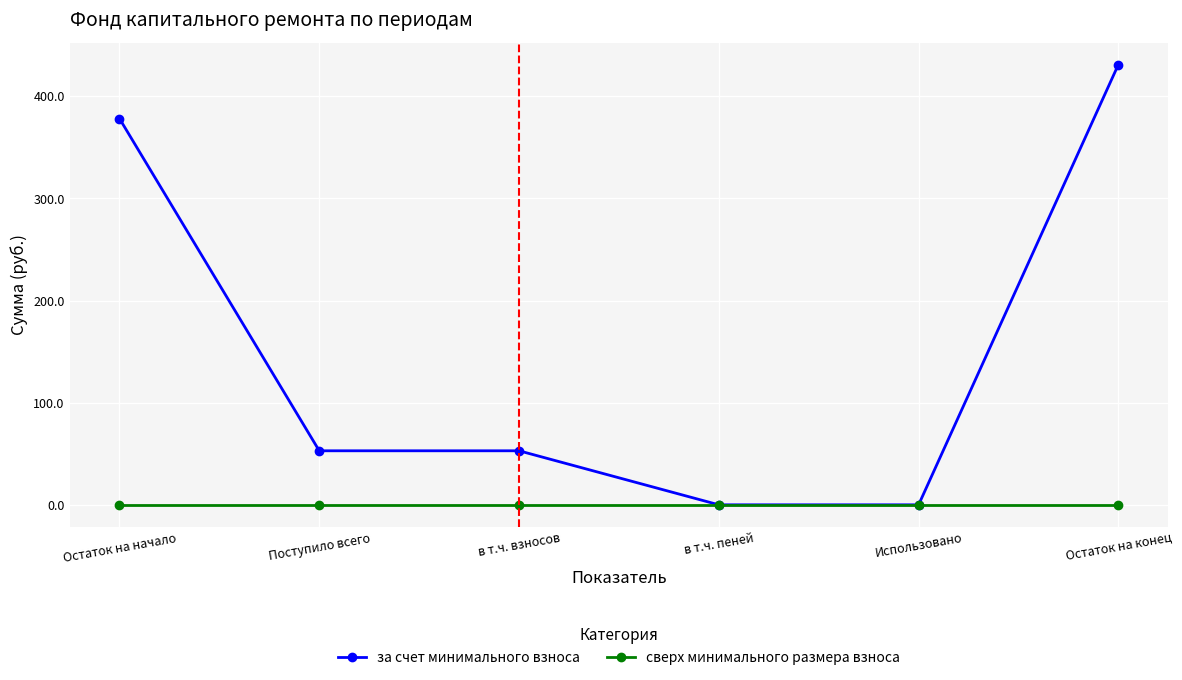

Which series has the largest total across all categories?

за счет минимального взноса